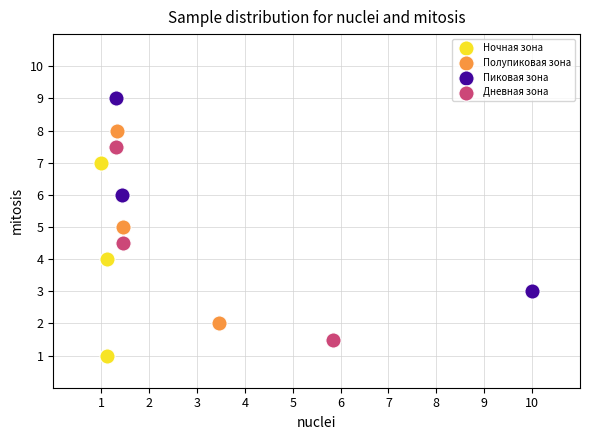

Which series reaches the minimum Y coordinate?

Ночная зона